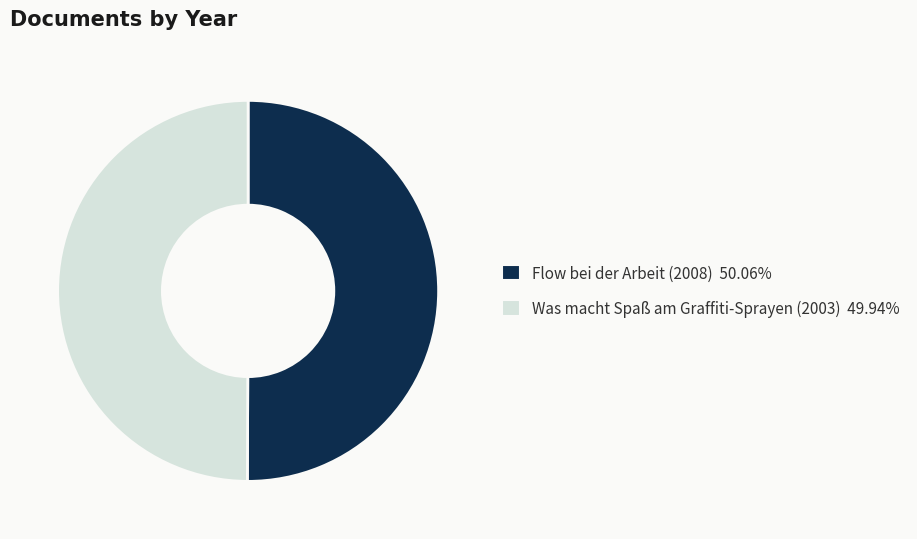

Is the sum of Flow bei der Arbeit (2008) 50.06% and Was macht Spaß am Graffiti-Sprayen (2003) 49.94% greater than half?

Yes